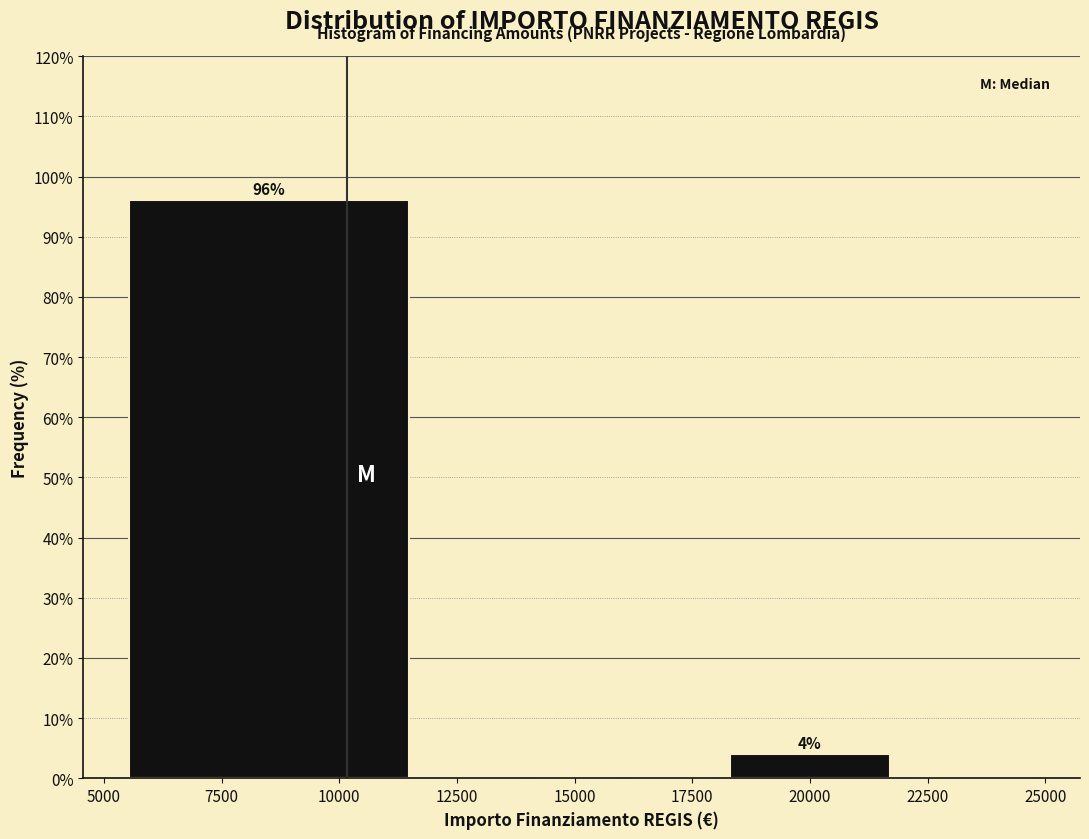

Which range on the x-axis has the tallest bar?

5000 to 12000